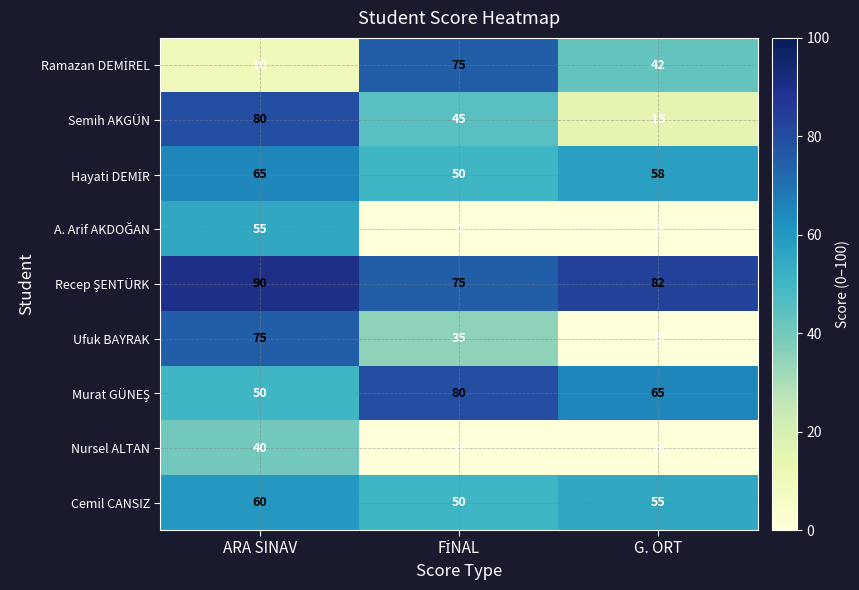

Is it true that Cemil CANSIZ equals 55 at G. ORT?

True